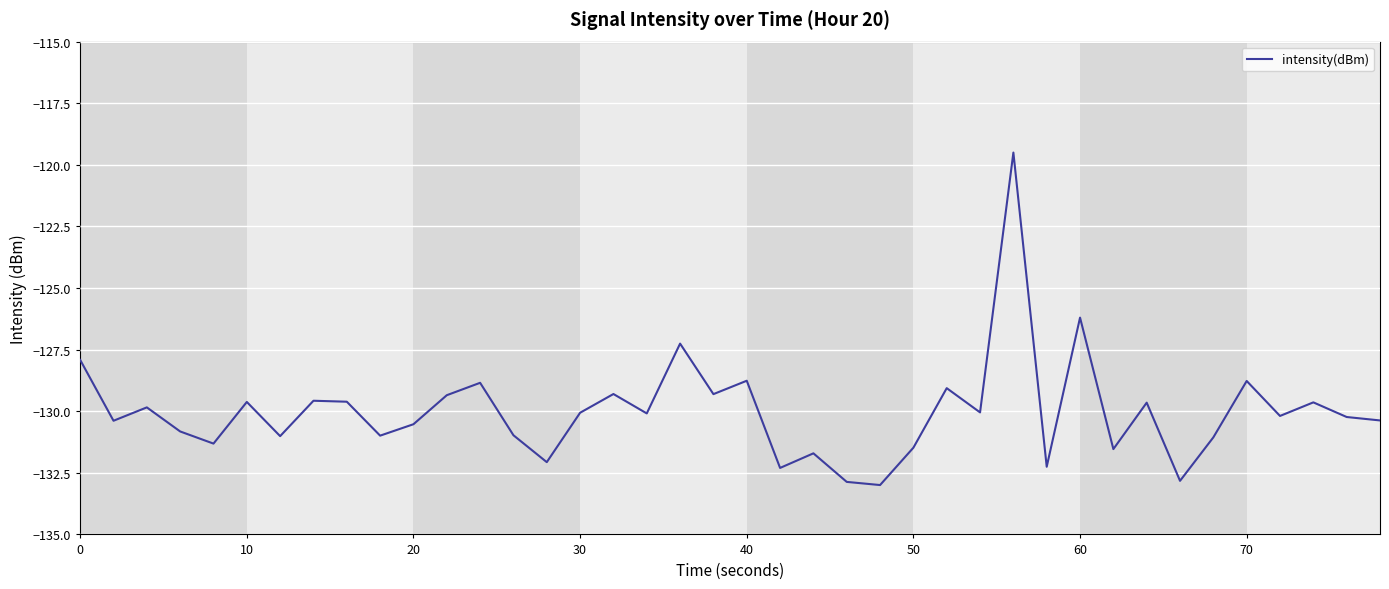

What is the minimum value shown in the chart?

-133.0